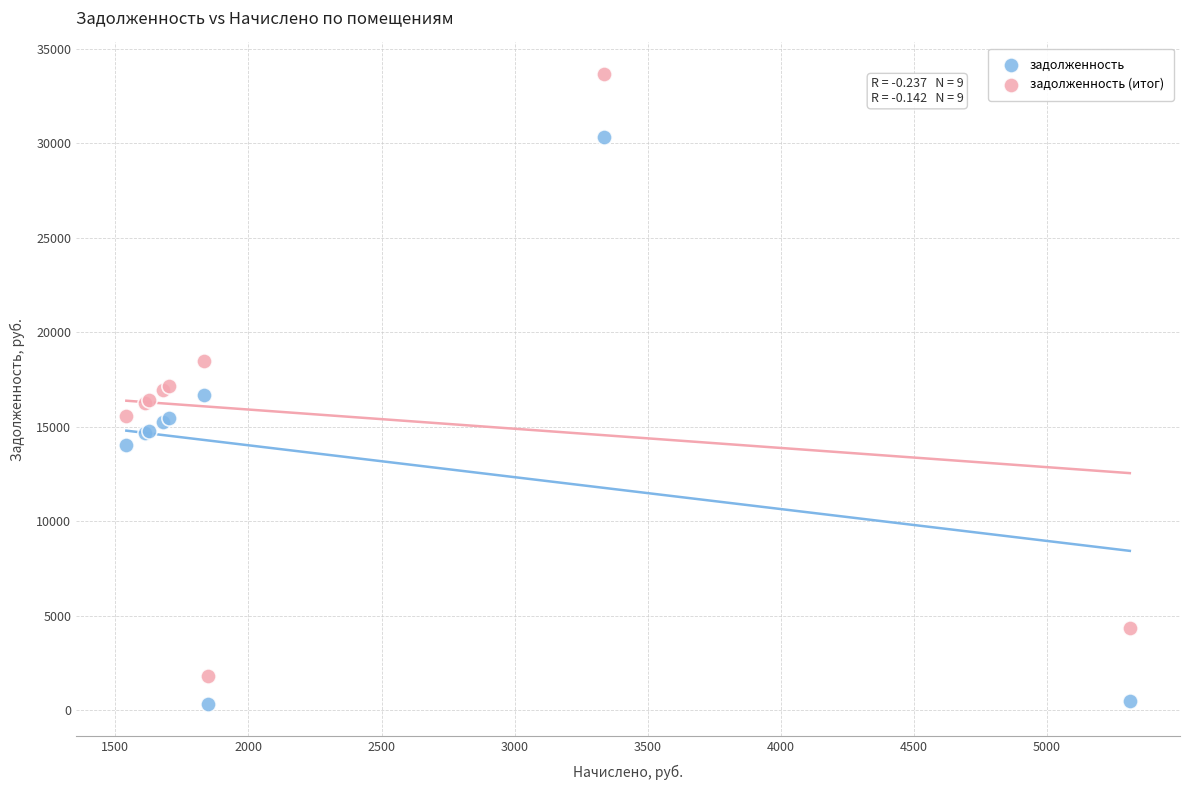

What is the X range (max minus min) for the scatter plot?

3770.3